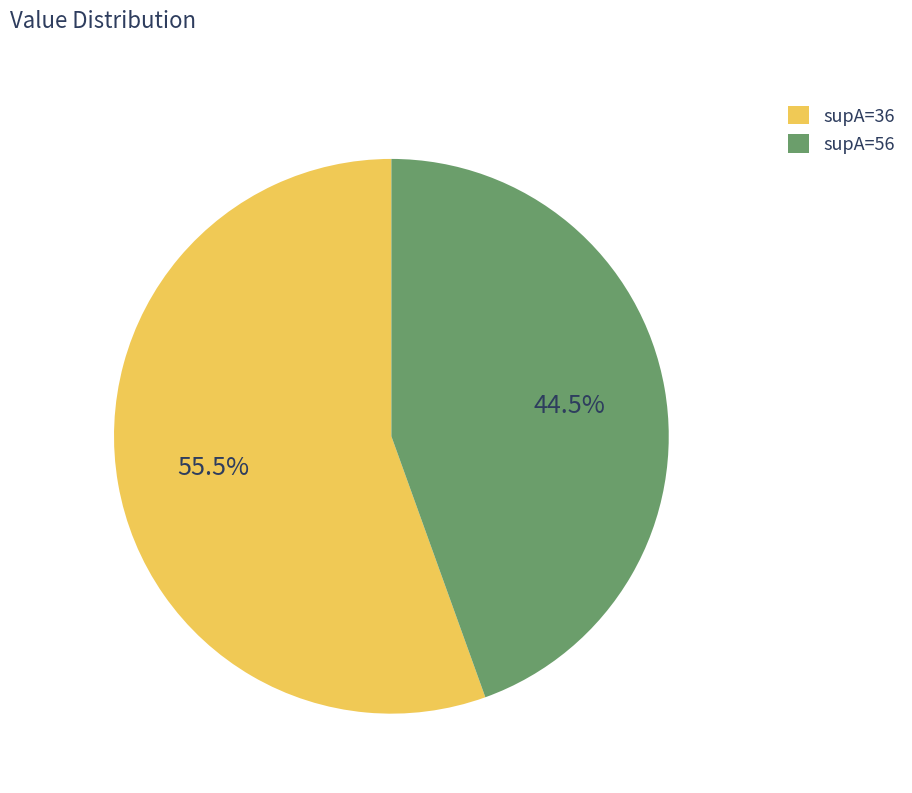

How many slices are in this pie chart?

2